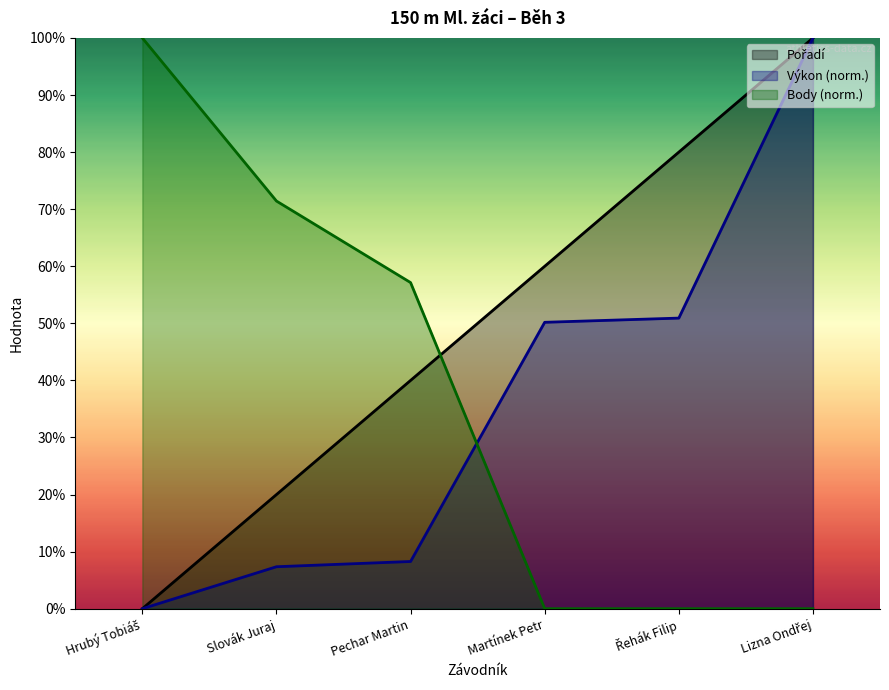

After their last crossing, which series has the higher values: Výkon or Body?

Výkon